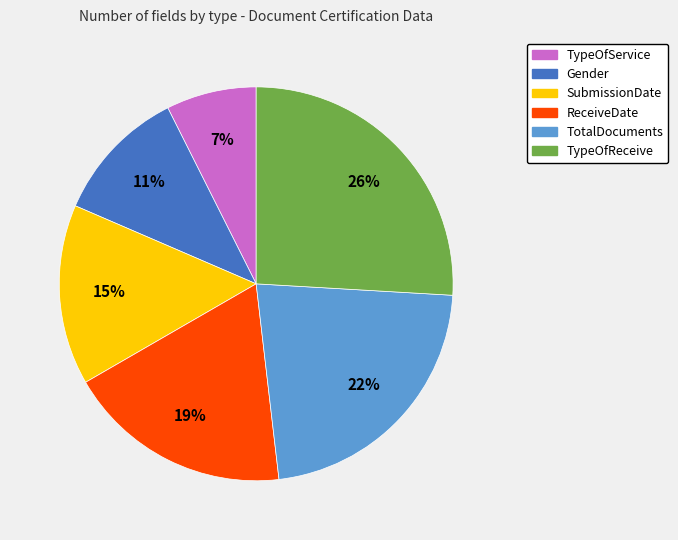

True or false: ReceiveDate accounts for 28% of the total.

False